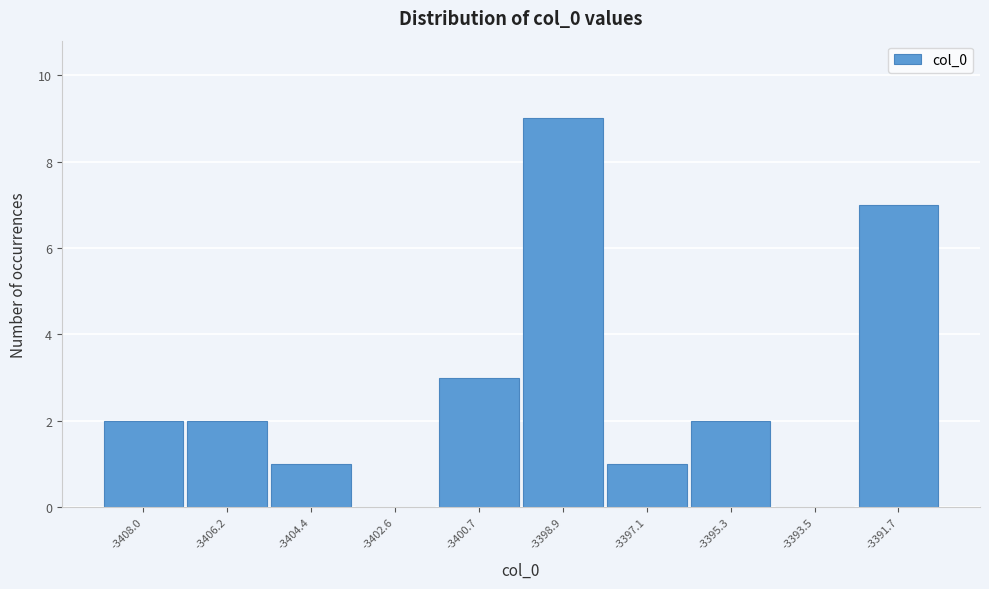

Reading left to right, what are all the values shown in this chart?

-3408.0=2	-3406.2=2	-3404.4=1	-3402.6=0	-3400.7=3	-3398.9=9	-3397.1=1	-3395.3=2	-3393.5=0	-3391.7=7